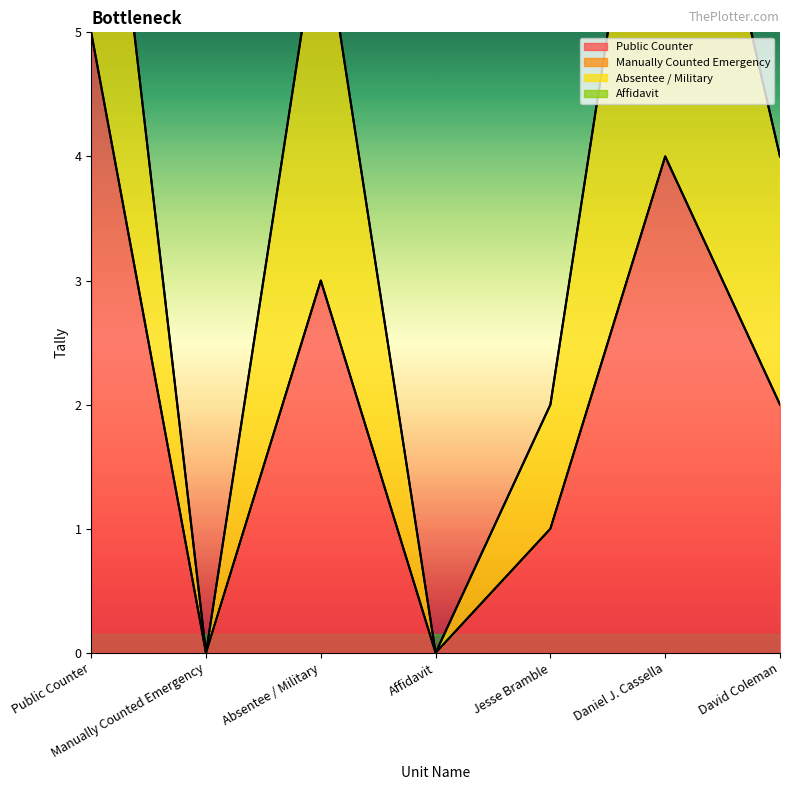

Reading left to right, list all the values displayed in this chart.

Public Counter: Public Counter=5	Manually Counted Emergency=0	Absentee / Military=3	Affidavit=0	Jesse Bramble=1	Daniel J. Cassella=4	David Coleman=2
Manually Counted Emergency: Public Counter=0	Manually Counted Emergency=0	Absentee / Military=0	Affidavit=0	Jesse Bramble=0	Daniel J. Cassella=0	David Coleman=0
Absentee / Military: Public Counter=3	Manually Counted Emergency=0	Absentee / Military=3	Affidavit=0	Jesse Bramble=1	Daniel J. Cassella=4	David Coleman=2
Affidavit: Public Counter=0	Manually Counted Emergency=0	Absentee / Military=0	Affidavit=0	Jesse Bramble=0	Daniel J. Cassella=0	David Coleman=0